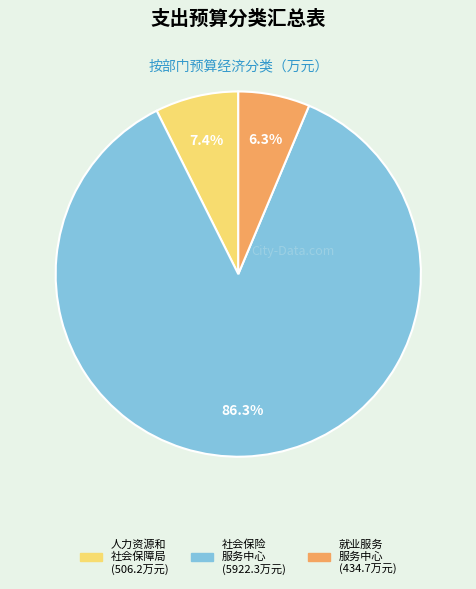

Is there a majority slice in this chart?

Yes